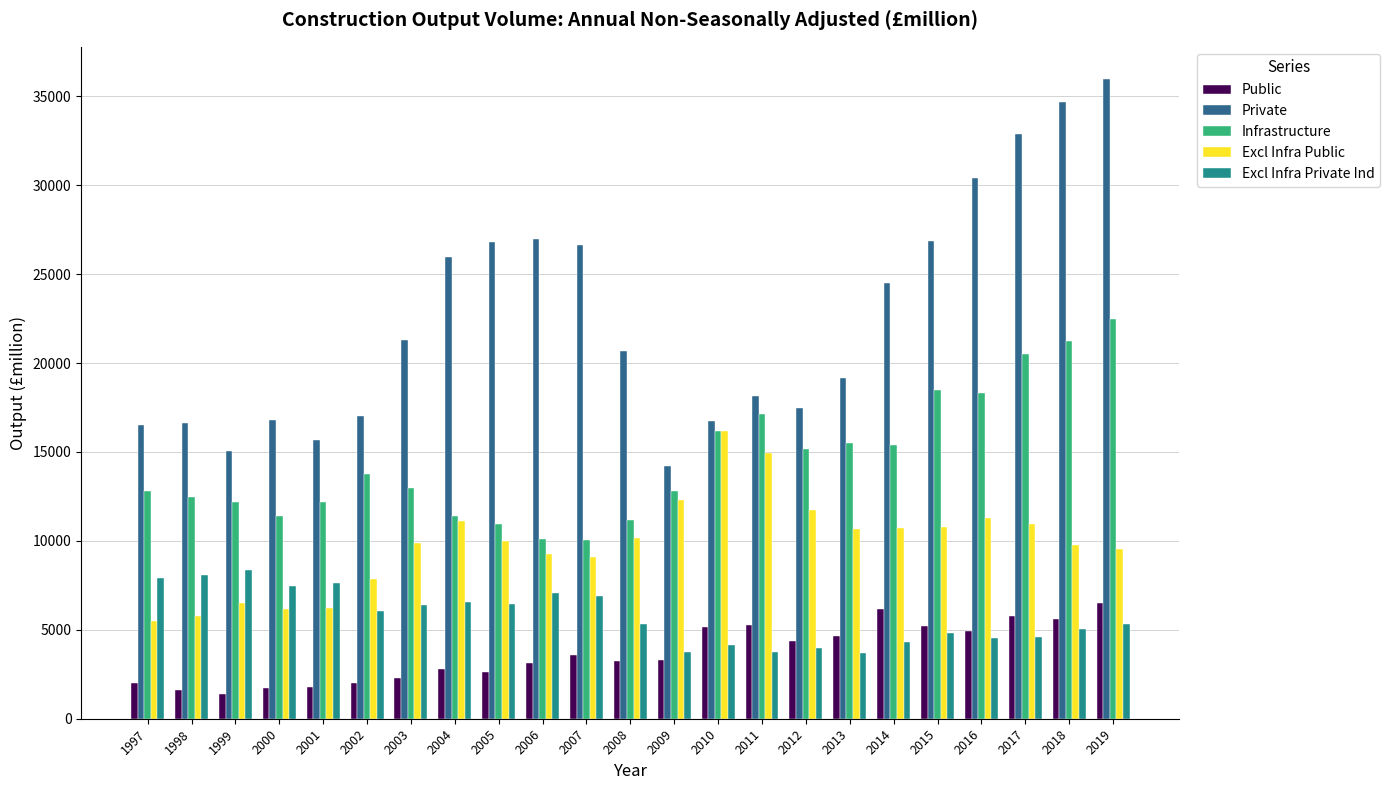

Is the value of Infrastructure at 2019 greater than the value of Excl Infra Private Ind at 2017?

Yes